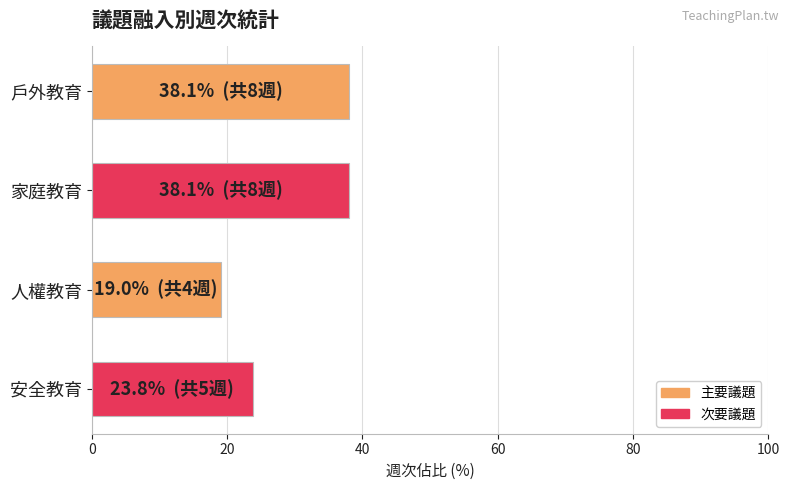

True or false: the data shows 38.1 at 戶外教育.

True